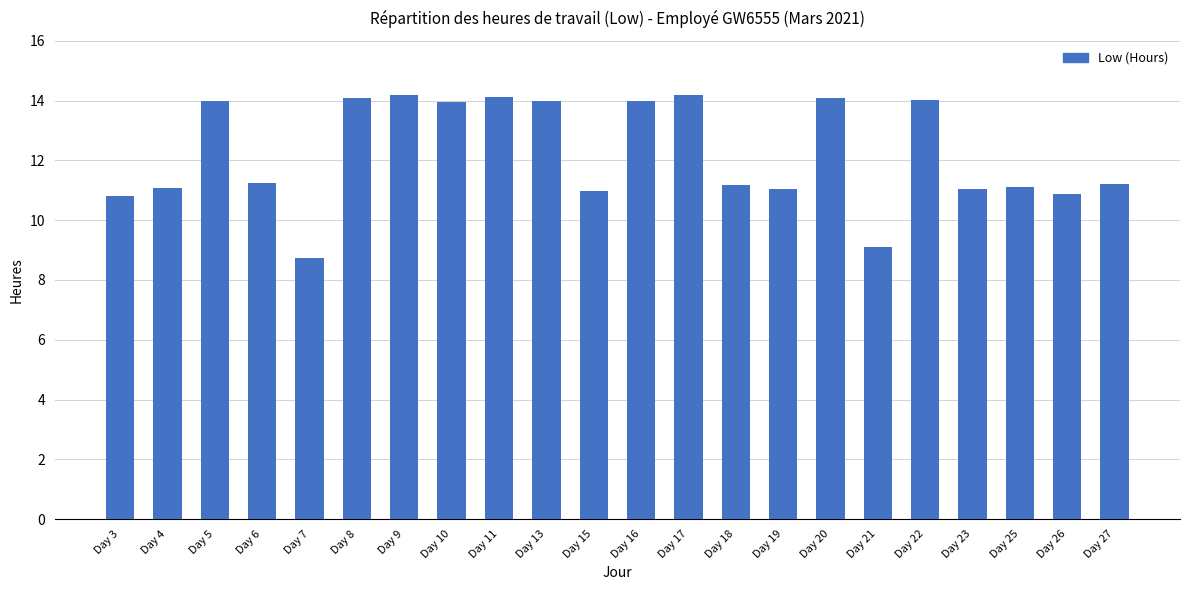

At which category does the chart reach its minimum across all series?

Day 7